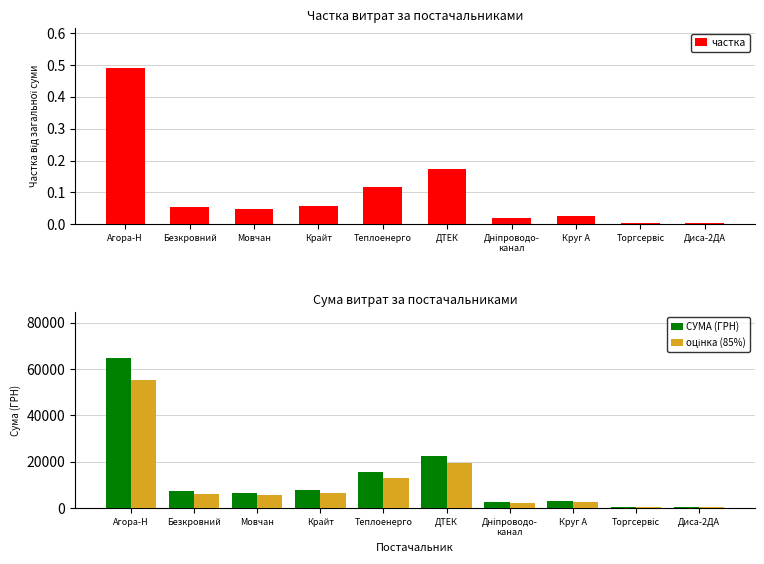

Reading left to right, transcribe all the data shown in this chart.

частка: 0.5	0.1	0.0	0.1	0.1	0.2	0.0	0.0	0.0	0.0
СУМА (ГРН): 64926.7	7274.4	6510.9	7757.3	15570.0	22733.0	2712.0	3213.5	715.5	450.0
оцінка (85%): 55187.7	6183.3	5534.3	6593.7	13234.5	19323.0	2305.2	2731.5	608.2	382.5